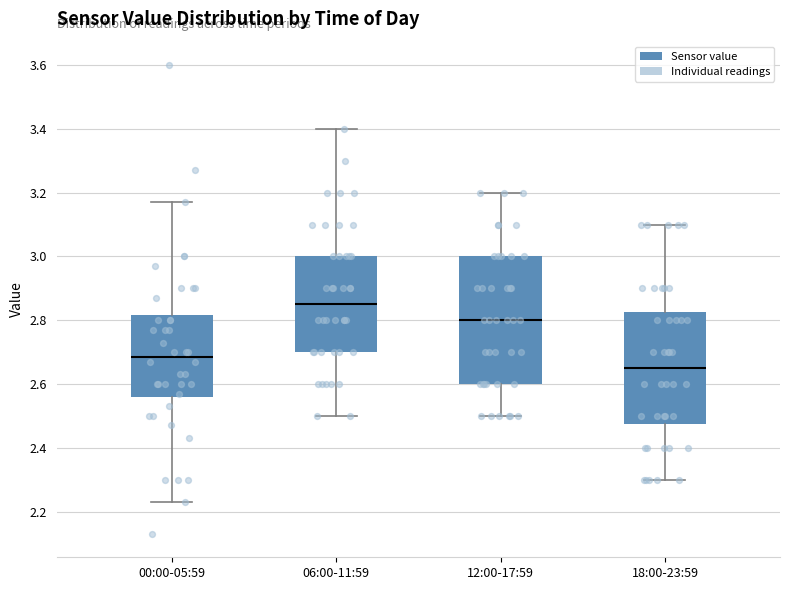

Reading left to right, transcribe this box plot: for each box, give where its median line is, the range the box spans, and where its two whiskers end, as read against the y-axis. The values are not printed on the chart, so give them approximately, as read against the axis.

00:00-05:59: median 2.68, box 2.56 to 2.82, whiskers 2.24 to 3.18
06:00-11:59: median 2.86, box 2.70 to 3.00, whiskers 2.50 to 3.40
12:00-17:59: median 2.80, box 2.60 to 3.00, whiskers 2.50 to 3.20
18:00-23:59: median 2.66, box 2.48 to 2.82, whiskers 2.30 to 3.10